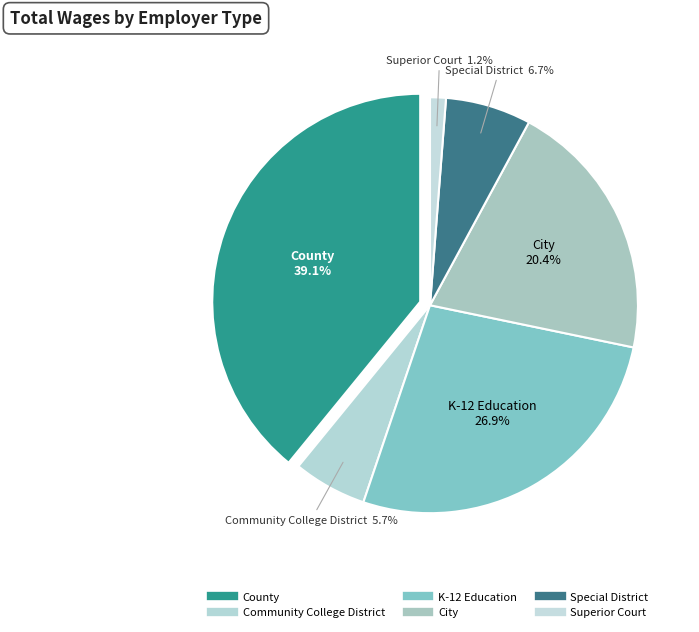

What percentage is NOT represented by K-12 Education?

73.1%